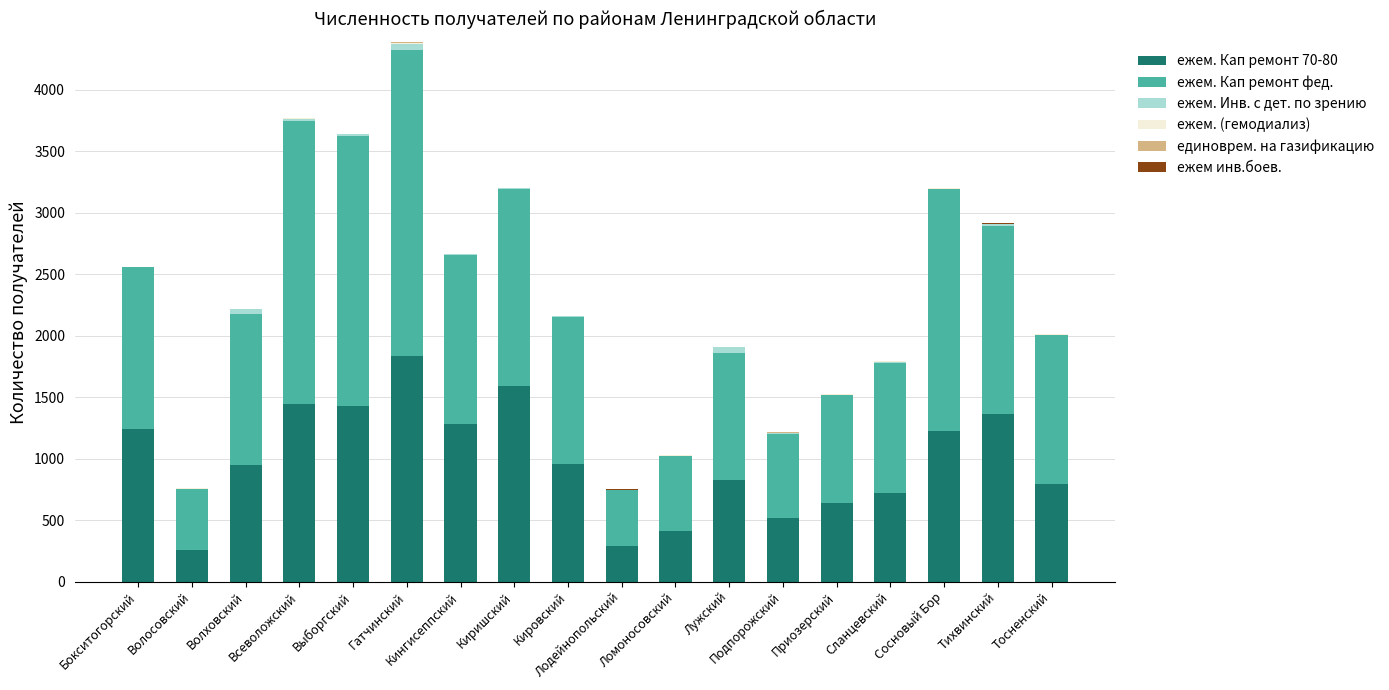

Count the number of data series in this chart.

6